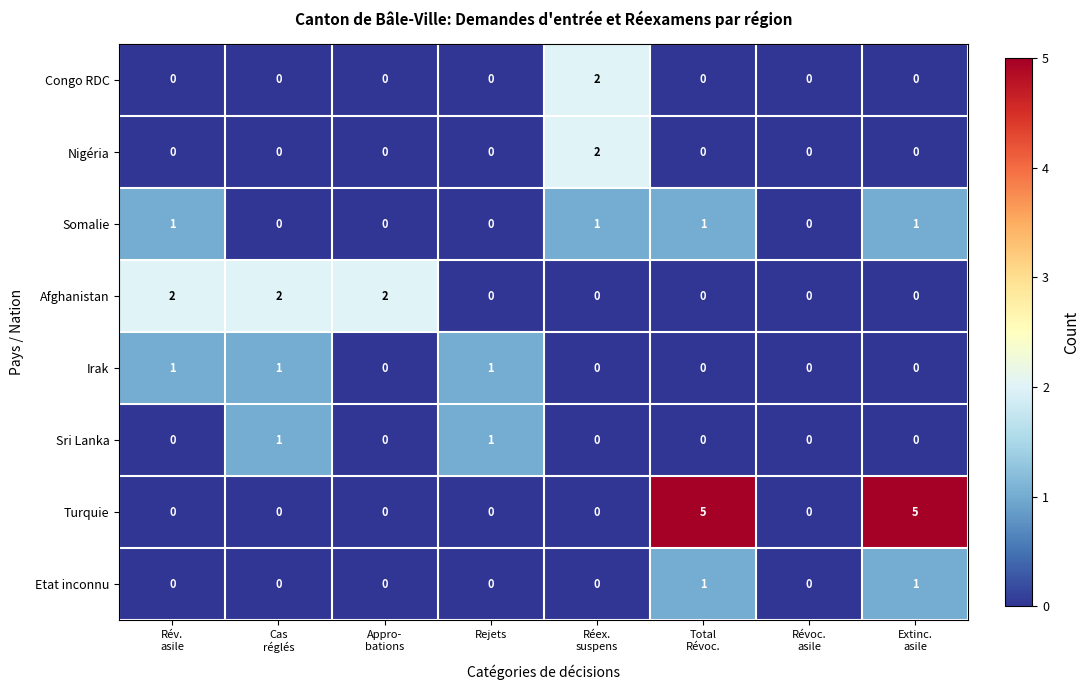

Which series has the largest total across all categories?

Turquie